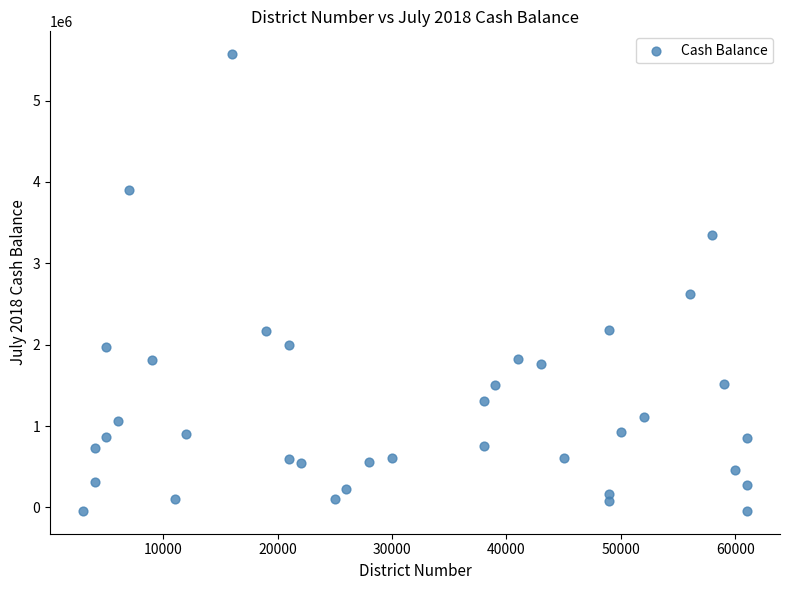

What is the range of Y values (max minus min)?

5612495